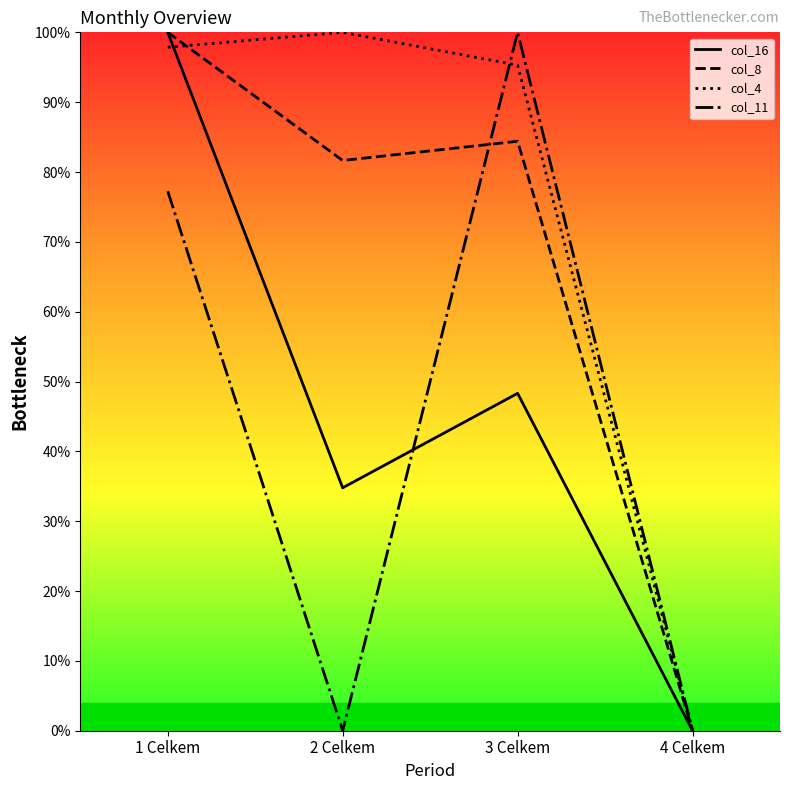

What is the difference between the col_11 values at 2 Celkem and 1 Celkem?

0.8